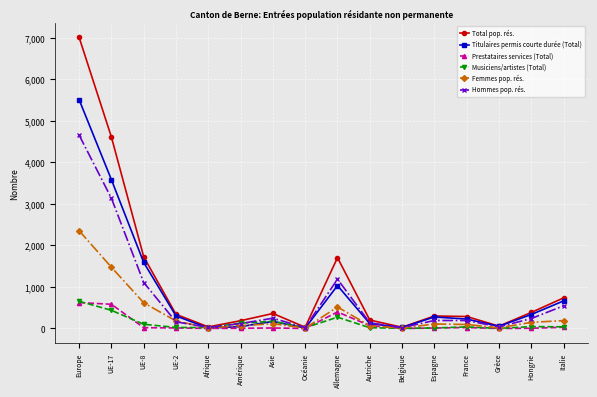

What is the average value of the Titulaires permis courte durée (Total) series?

872